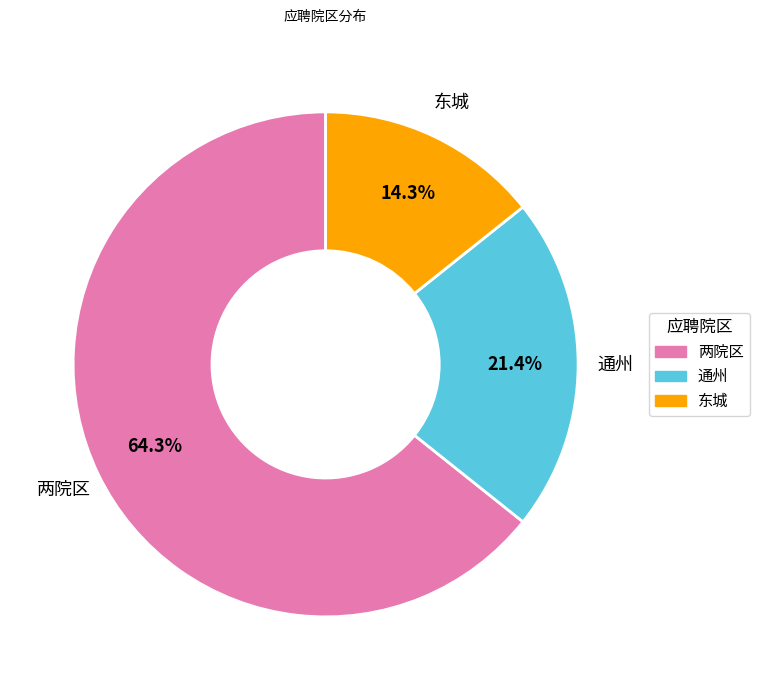

The 通州 slice represents 49% of the pie. True or false?

False